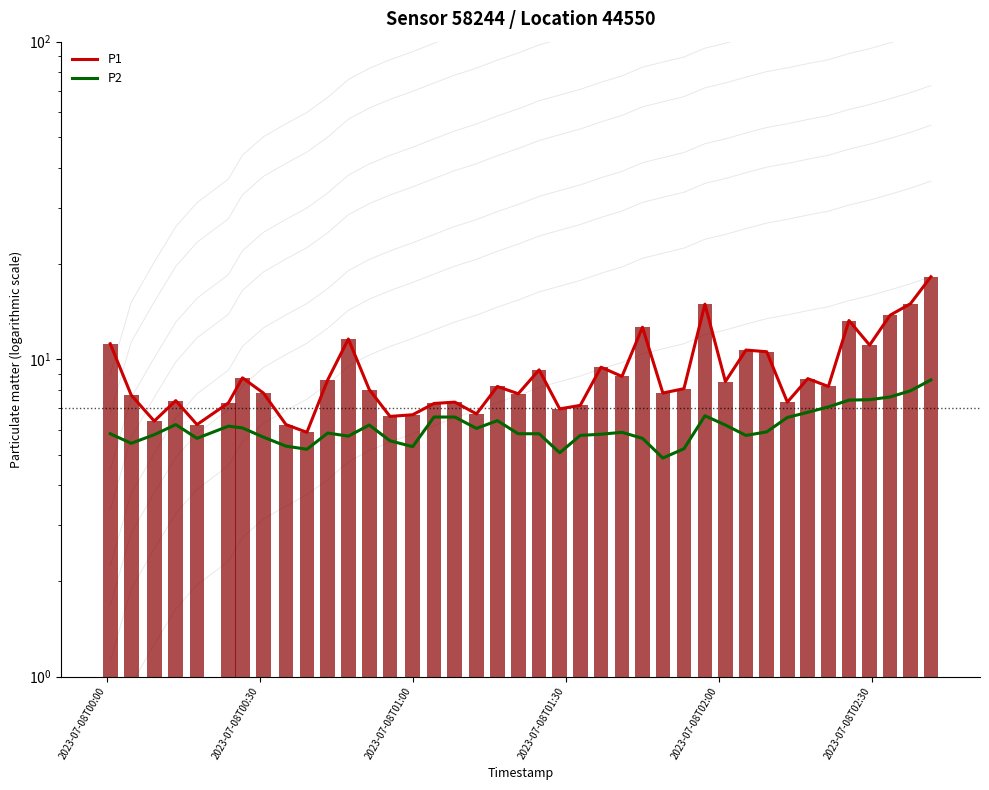

Are the bars grouped side by side (vs. stacked)?

Yes